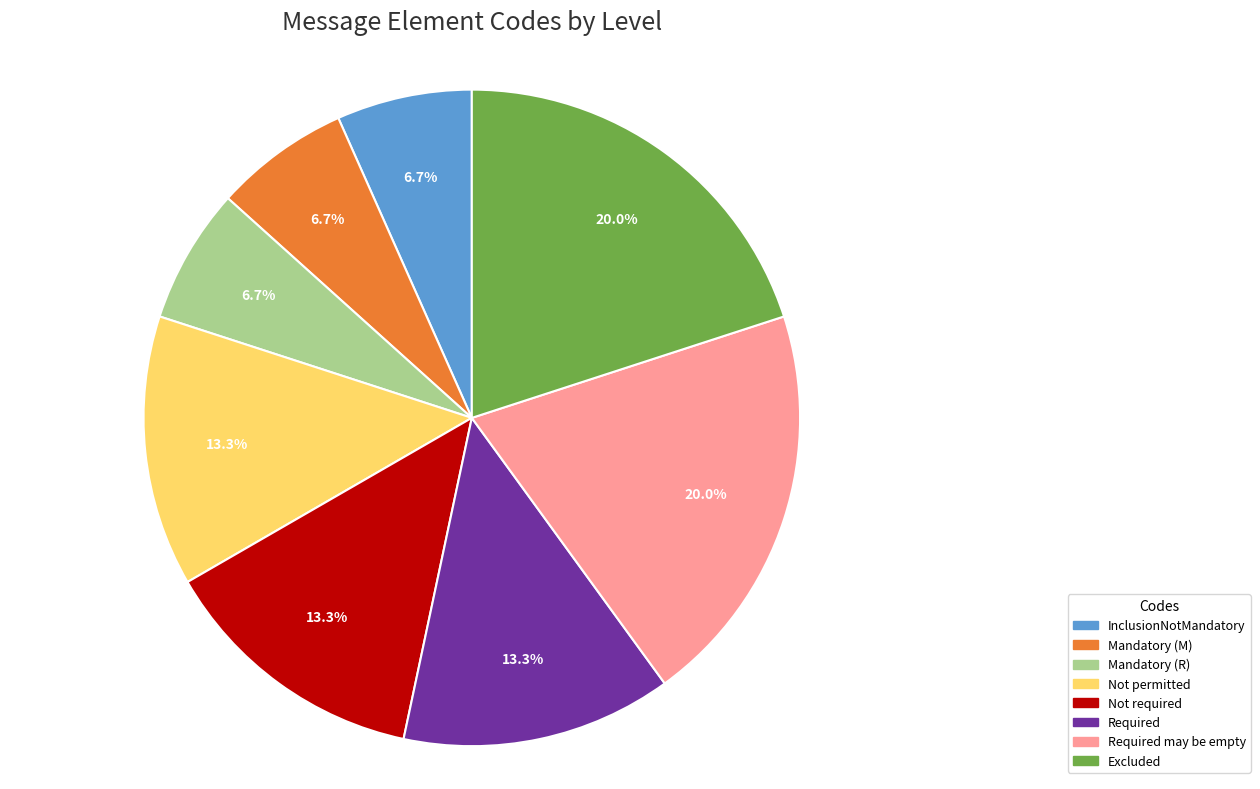

Combined, what portion of the pie is Not required and InclusionNotMandatory?

20.0%